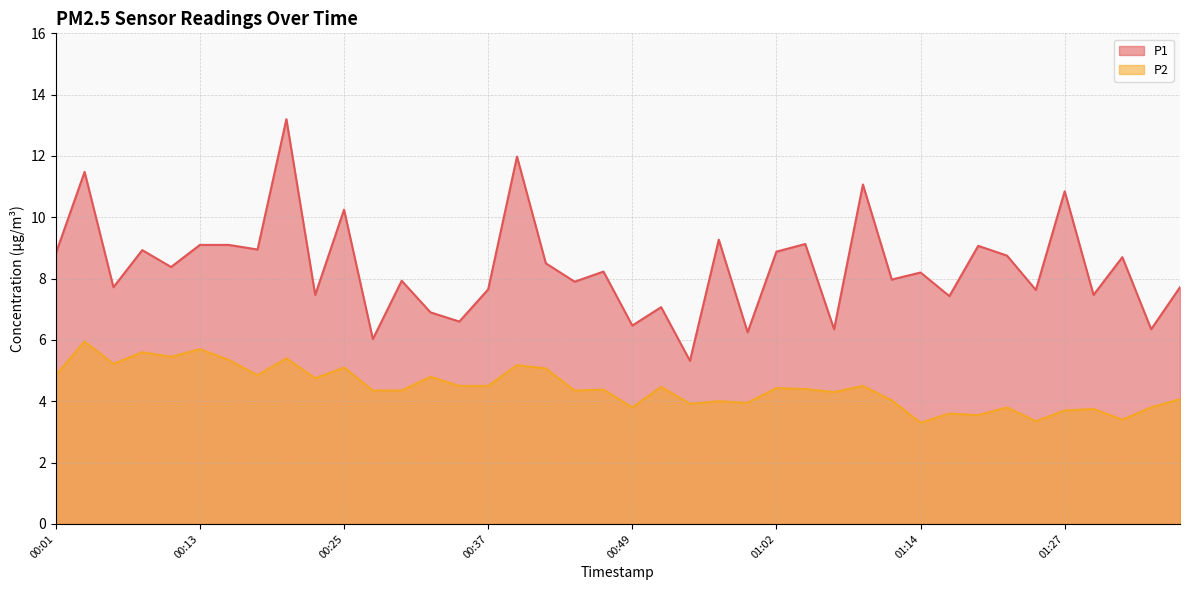

Is it true that P2 equals 3.9 at 00:54?

True